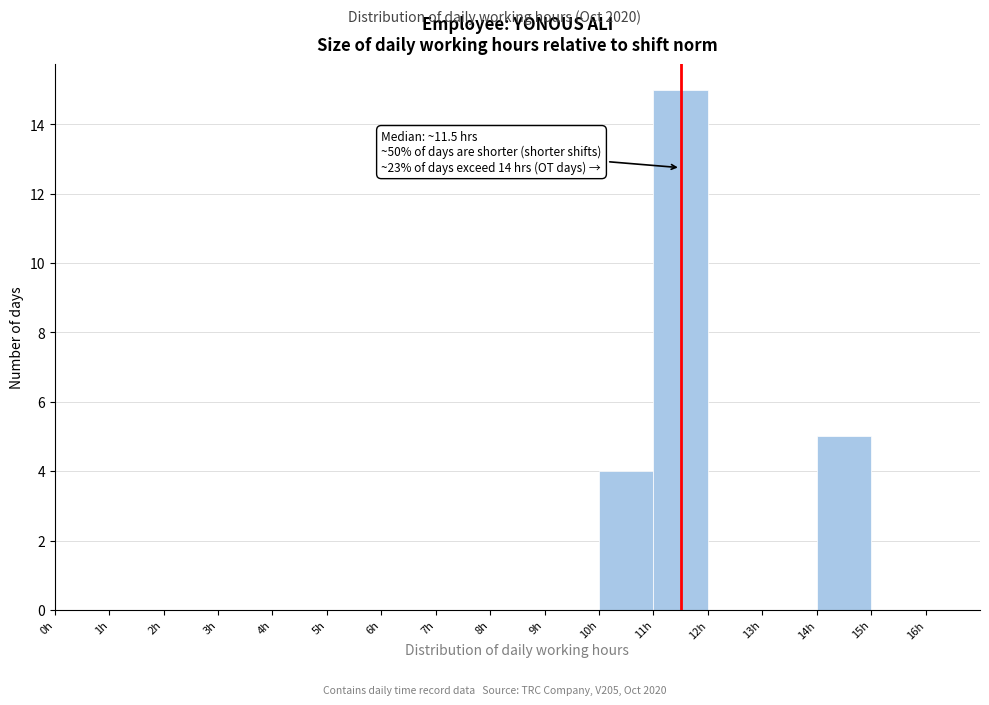

Which range on the x-axis has the tallest bar?

11 to 12